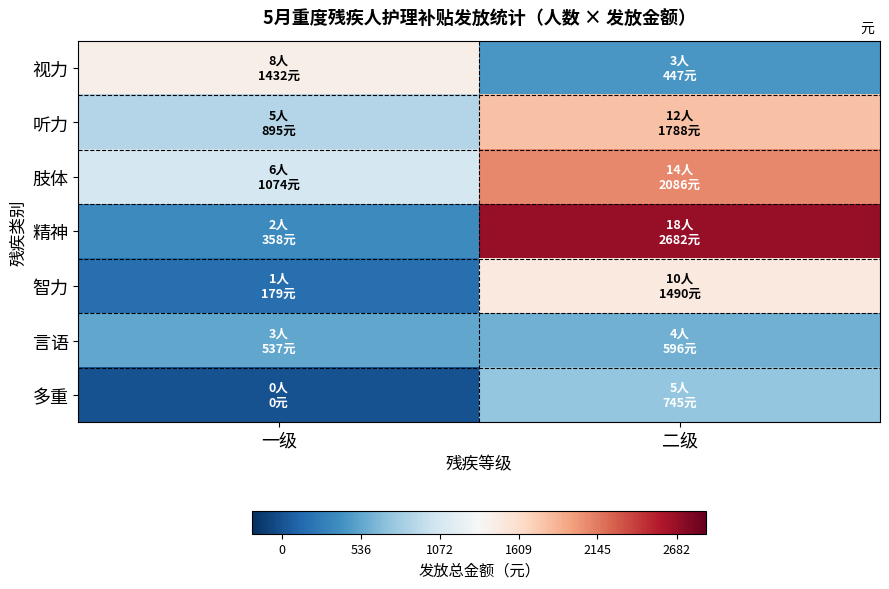

Which series has the largest total across all categories?

肢体